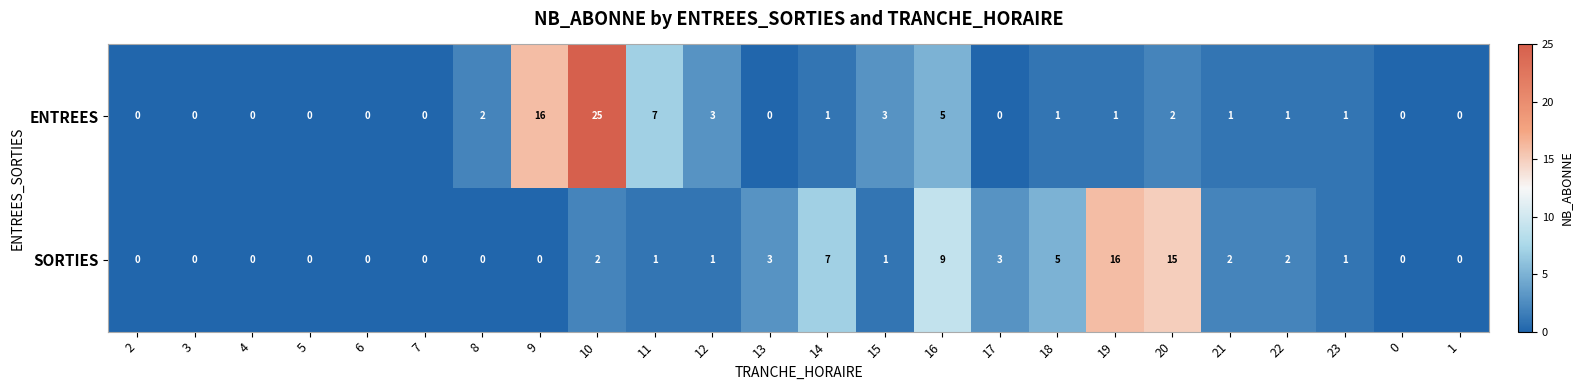

List the series in order of their overall mean, lowest first.

SORTIES, ENTREES